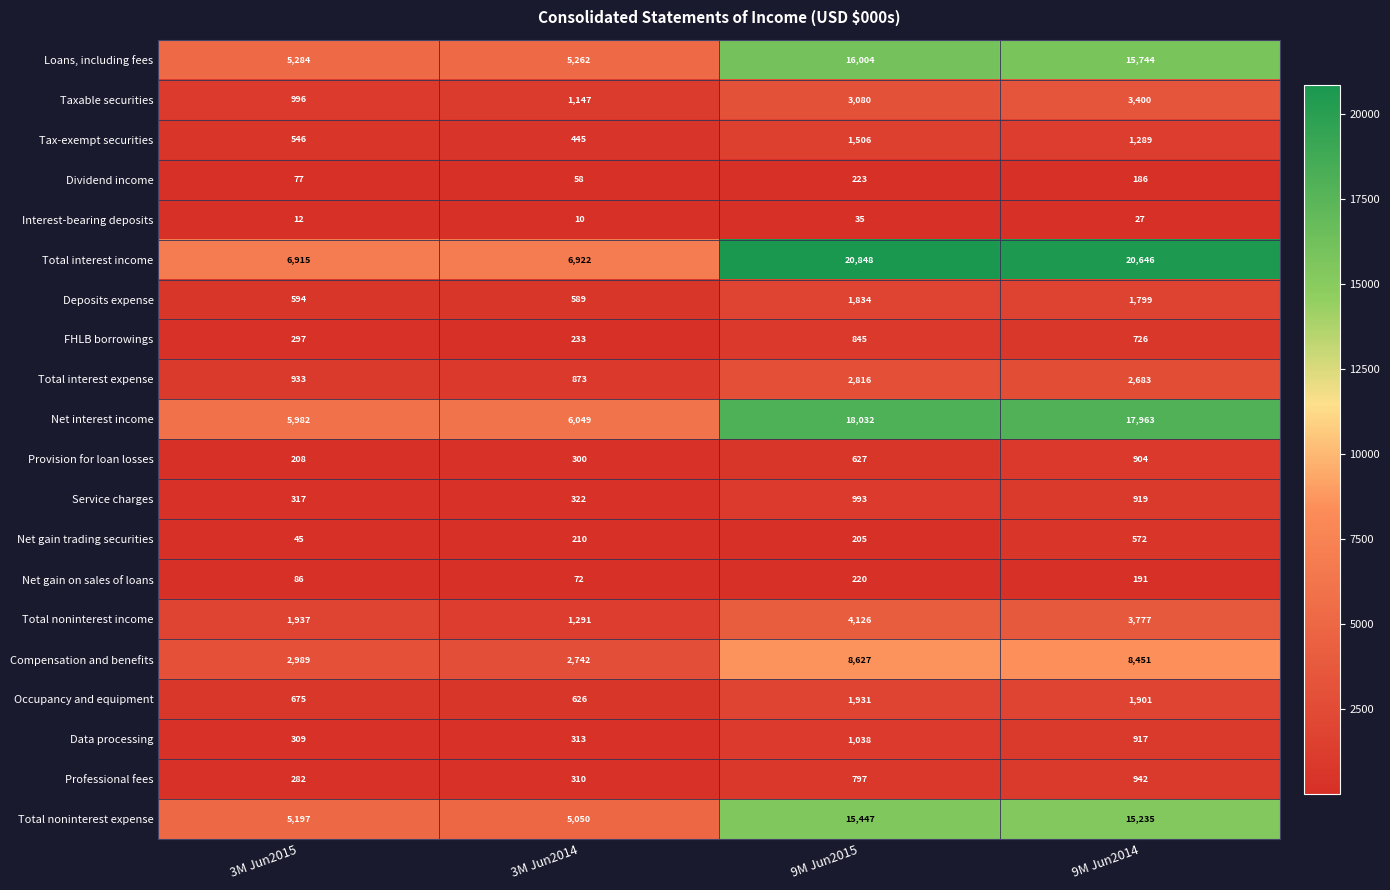

Read the FHLB borrowings value at 3M Jun2015.

297